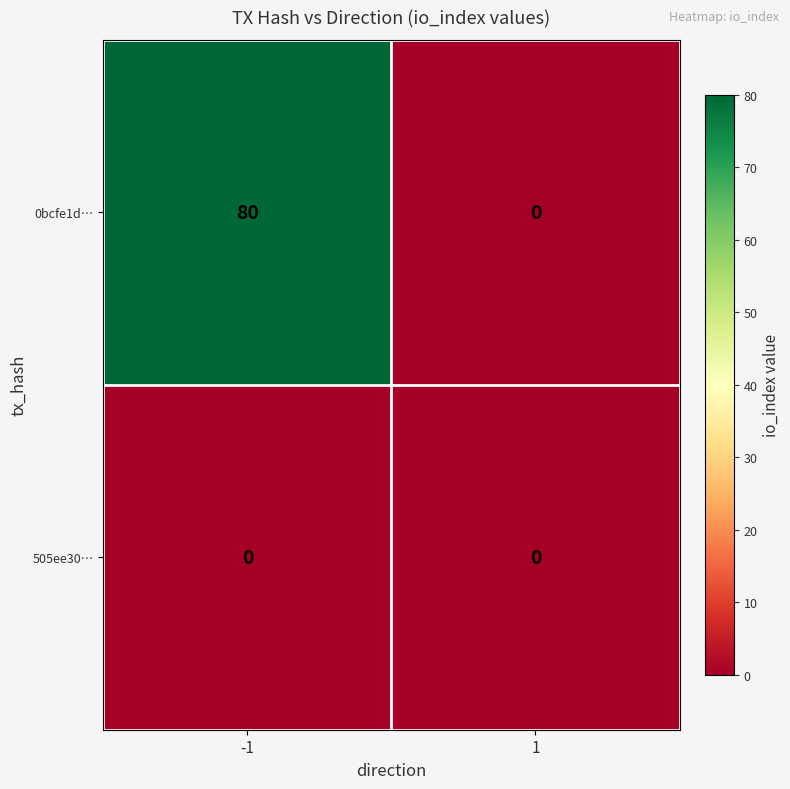

At which category is the sum across all series the highest?

-1